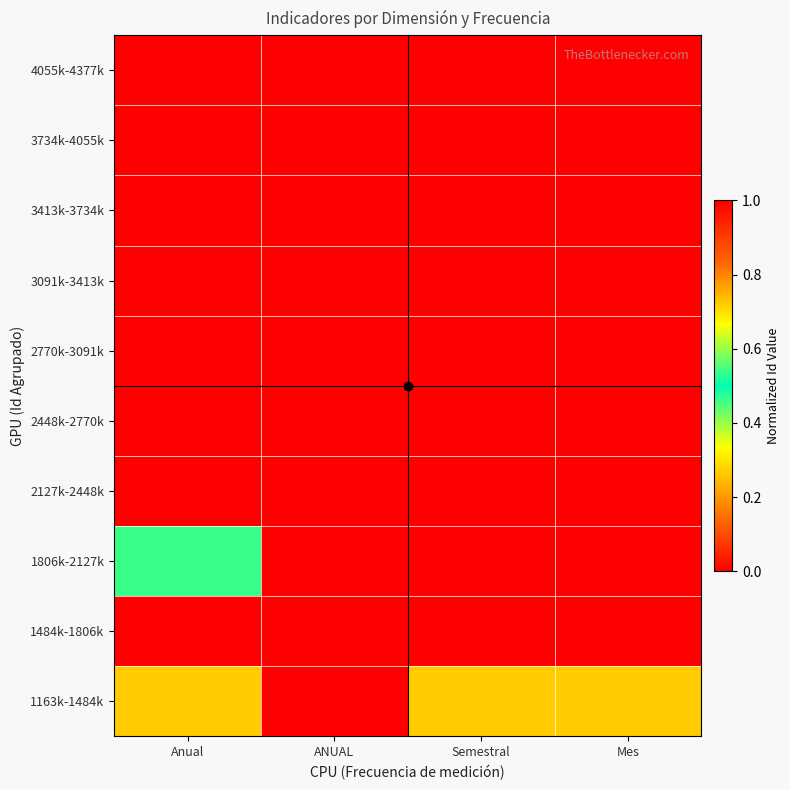

At Mes, list the series in order from largest to smallest.

1163k-1484k, 1484k-1806k, 1806k-2127k, 2127k-2448k, 2448k-2770k, 2770k-3091k, 3091k-3413k, 3413k-3734k, 3734k-4055k, 4055k-4377k